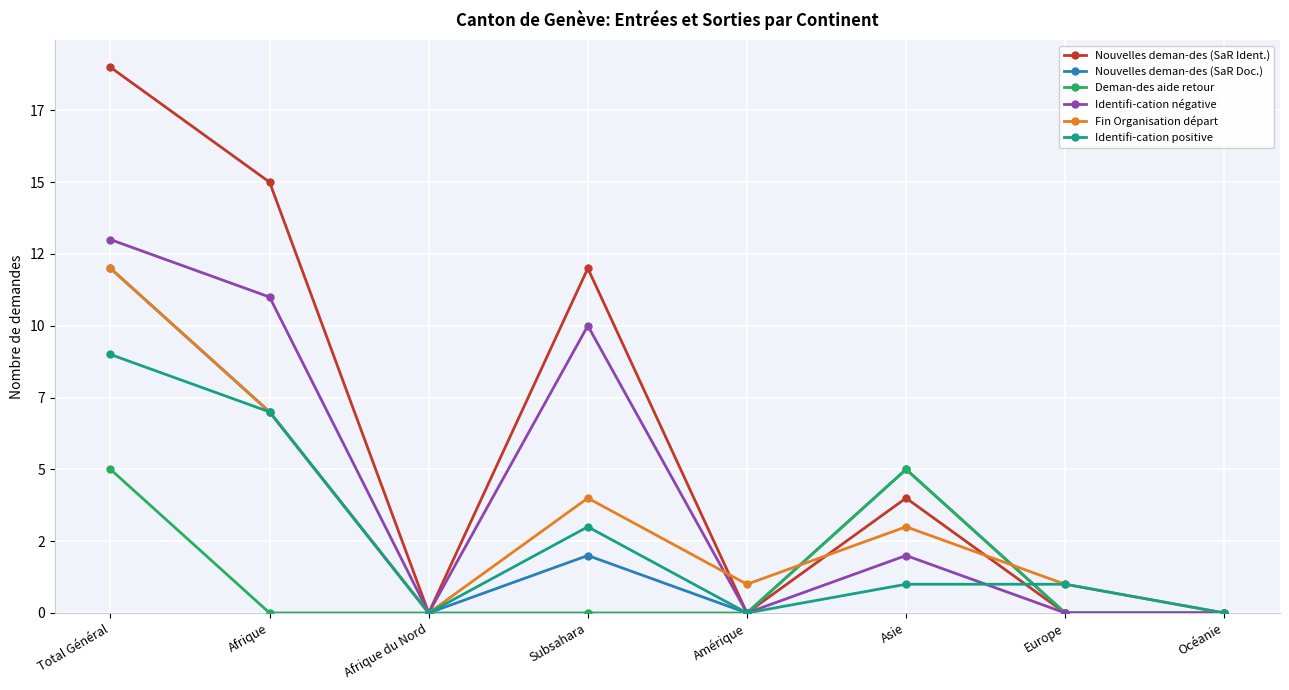

Does the chart display data point markers on the line(s)?

Yes